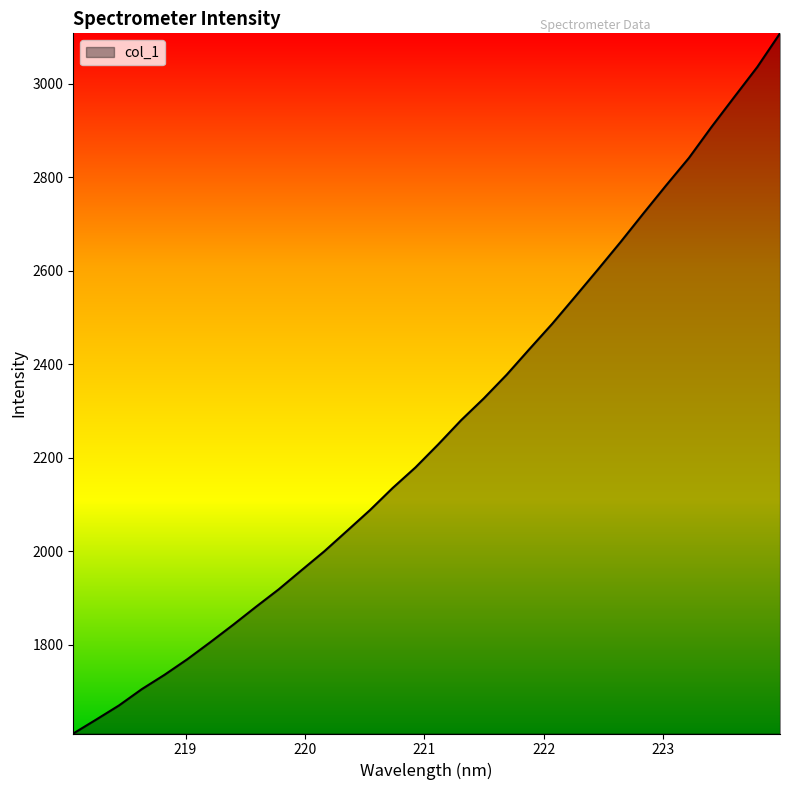

What is the minimum value shown in the chart?

1609.9